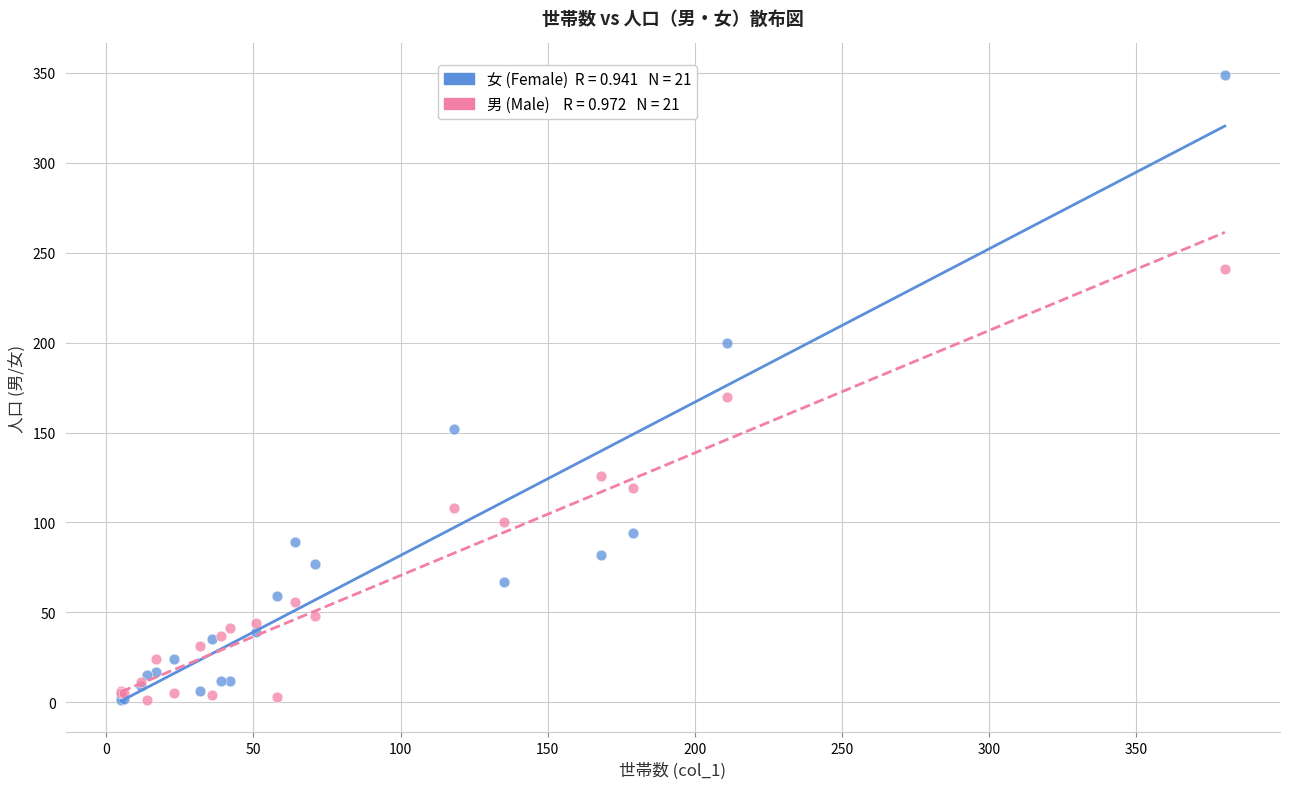

Across all series, what Y value is closest to 175?

170